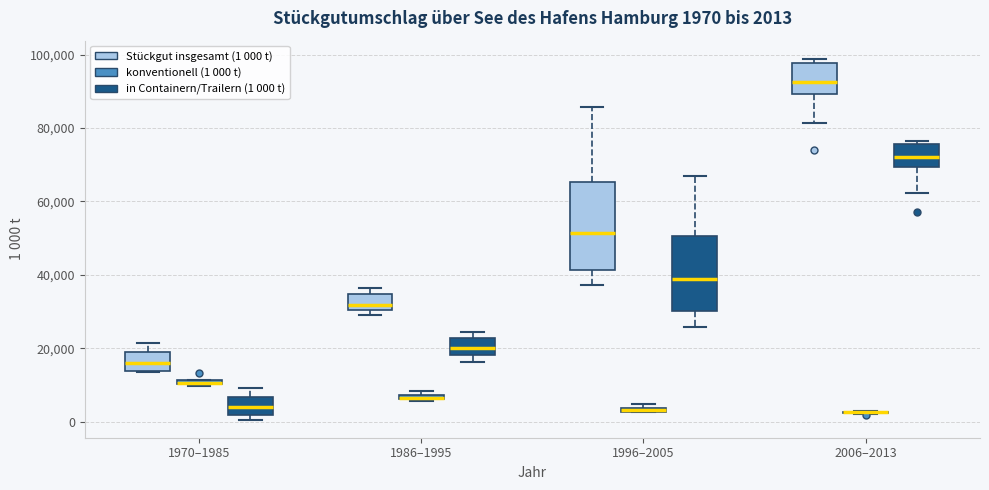

Which box is the tallest, from its lower edge to its upper edge?

1996–2005 (Stückgut insgesamt (1 000 t))